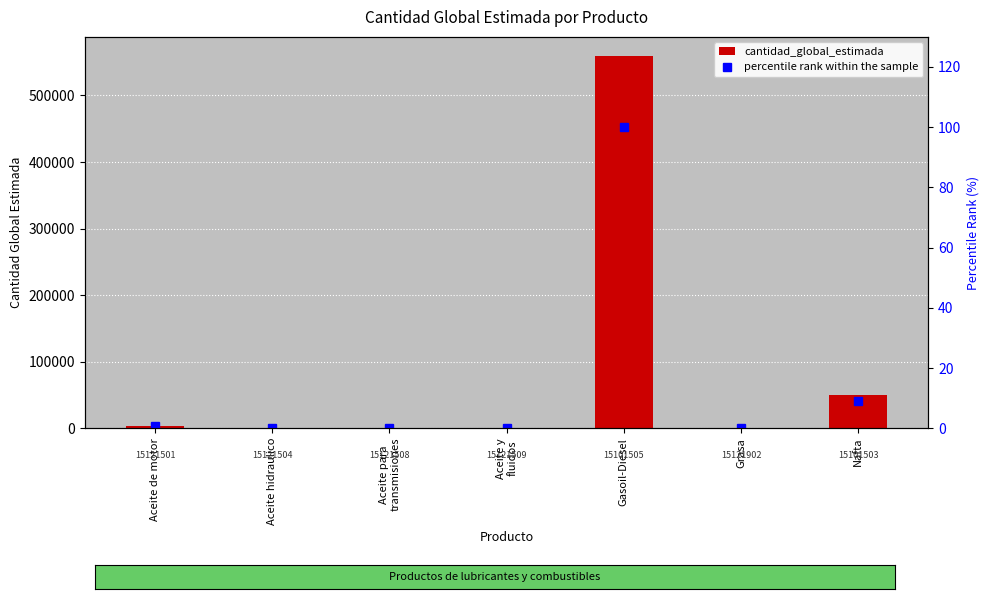

Rank the series by their average value, from highest to lowest.

cantidad_global_estimada, percentile rank within the sample